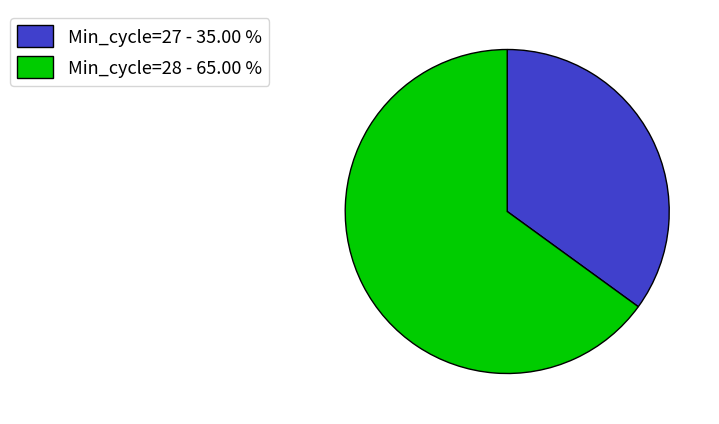

What is the largest slice in the pie chart?

Min_cycle=28 - 65.00 %